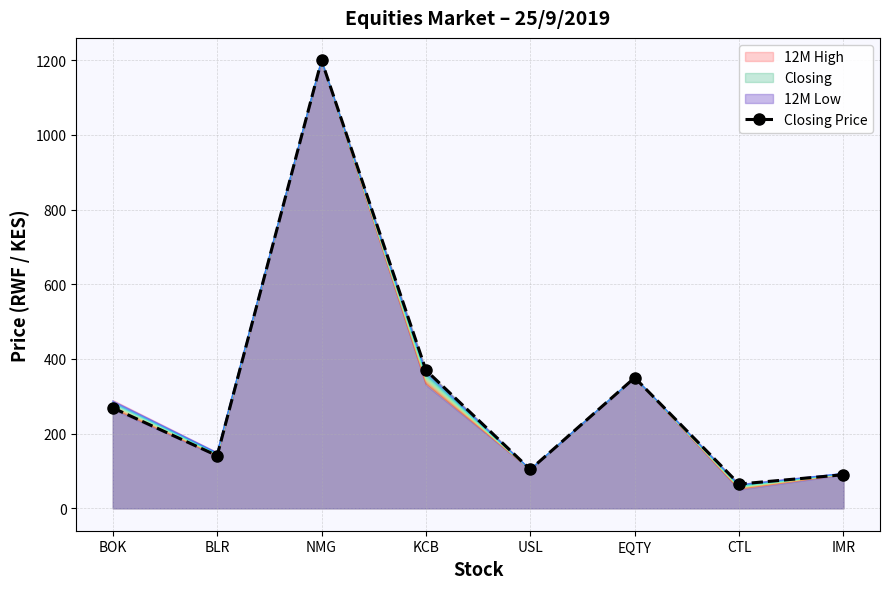

What is the difference between the second highest and minimum values?

305